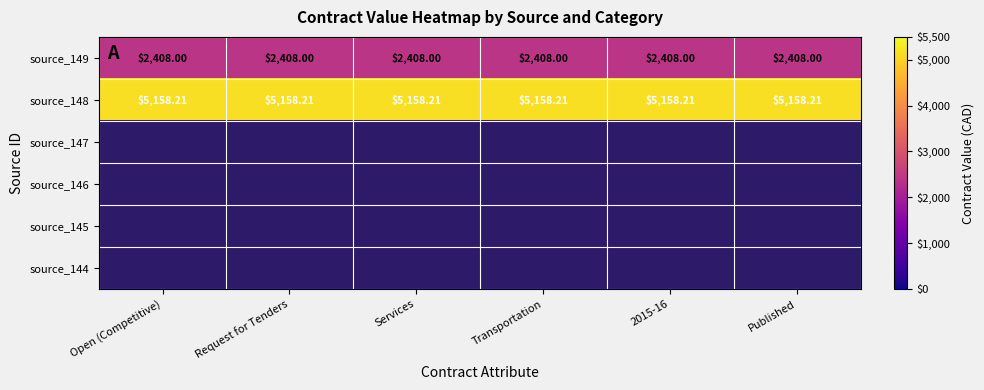

Between Services and Open (Competitive), which is larger?

Services